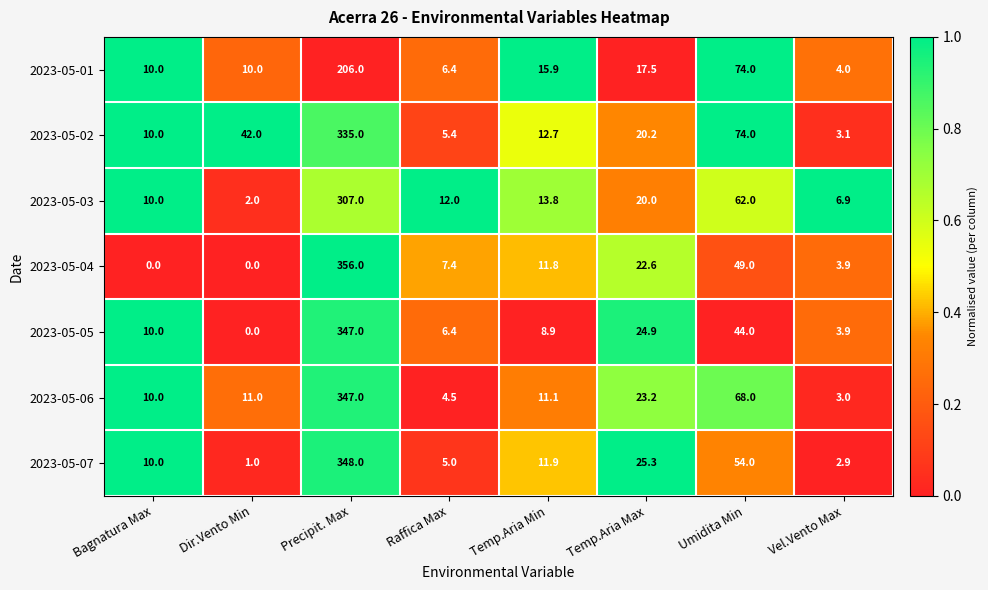

Which category has the lowest value in the 2023-05-05 series?

Dir.Vento Min